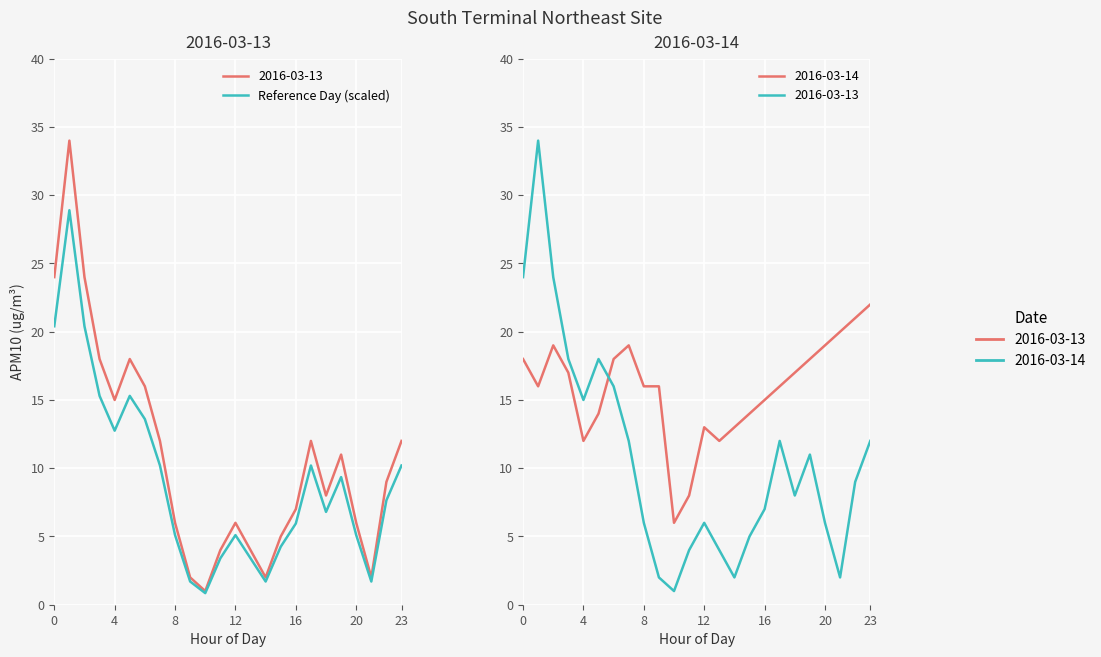

What is the smallest value displayed?

0.8